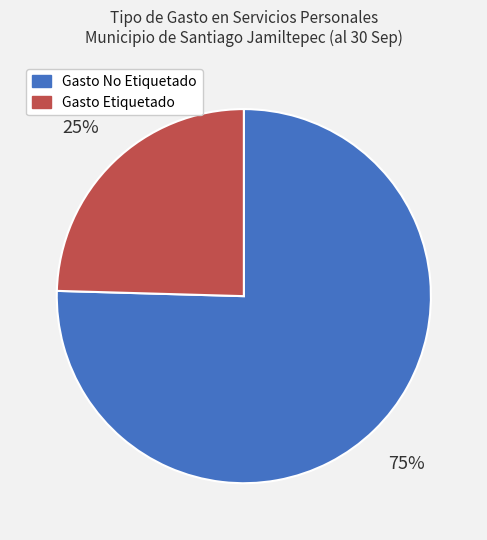

Do Gasto Etiquetado and Gasto No Etiquetado together represent more than half of the pie?

Yes